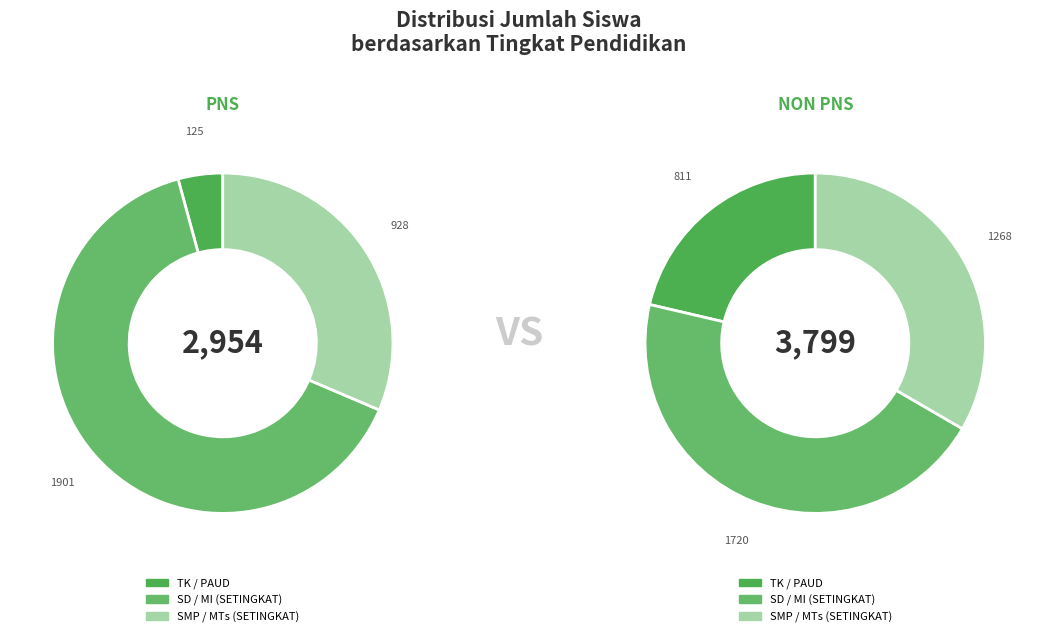

Count the number of slices in the pie.

3